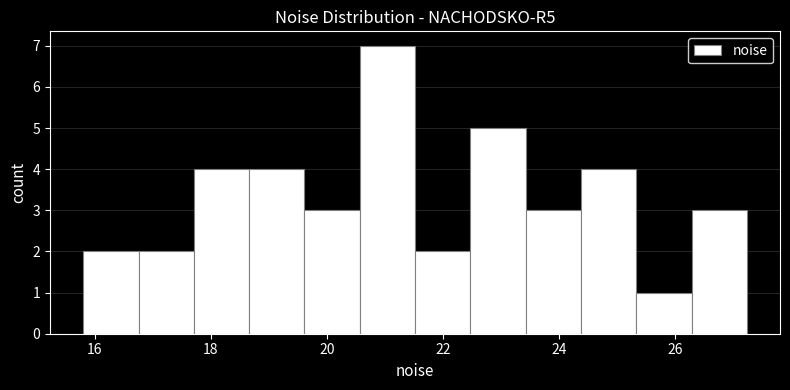

Reading left to right, list every bar in this chart as the range it spans on the x-axis followed by its height. Neither the bar edges nor the heights are printed on the chart, so give them approximately, as read against the axes.

15.8 to 16.8: 2
16.8 to 17.8: 2
17.8 to 18.6: 4
18.6 to 19.6: 4
19.6 to 20.6: 3
20.6 to 21.6: 7
21.6 to 22.4: 2
22.4 to 23.4: 5
23.4 to 24.4: 3
24.4 to 25.4: 4
25.4 to 26.2: 1
26.2 to 27.2: 3